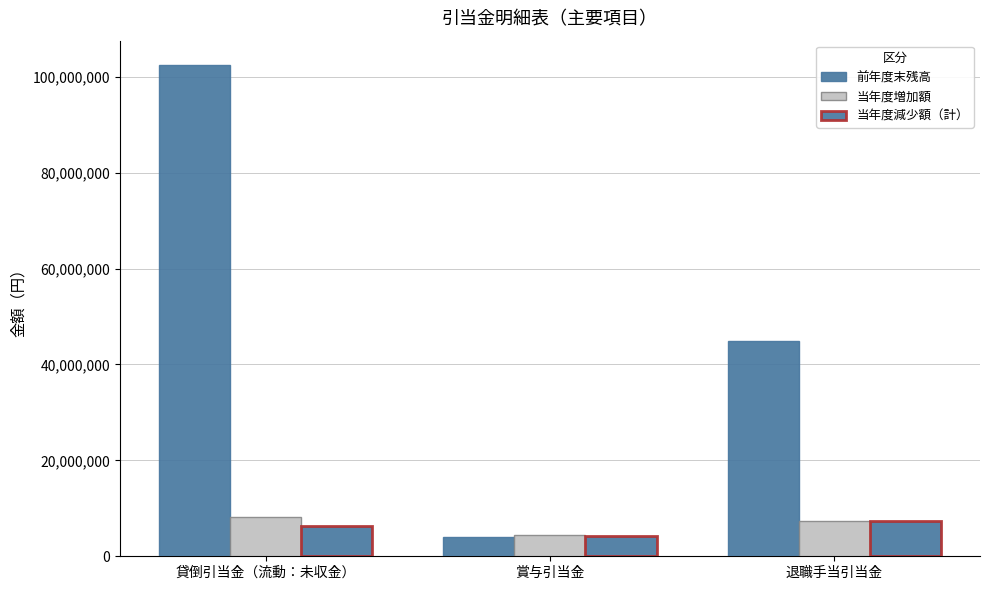

Does the chart contain stacked bars?

No